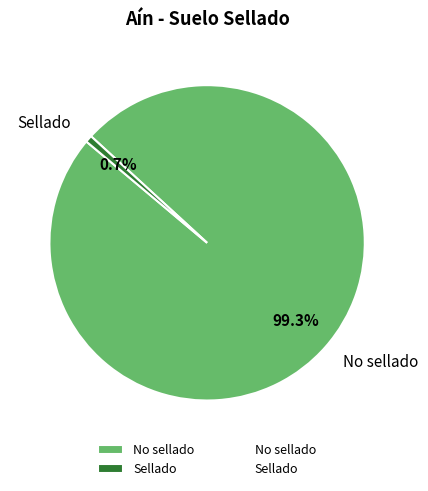

How many segments does this pie chart have?

2